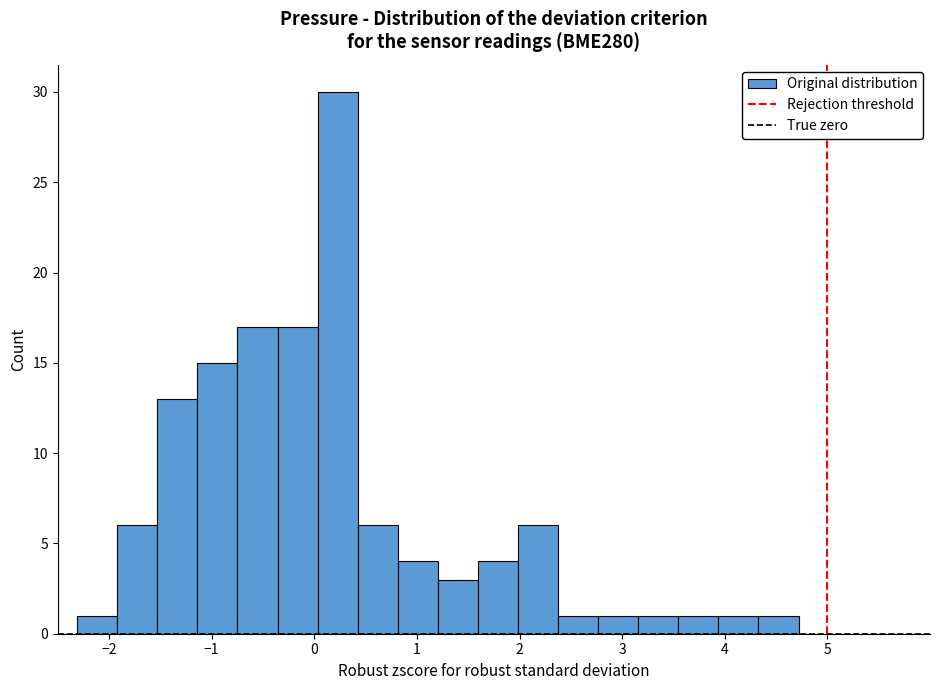

Read against the x-axis, roughly where is the centre of the tallest bar?

0.2